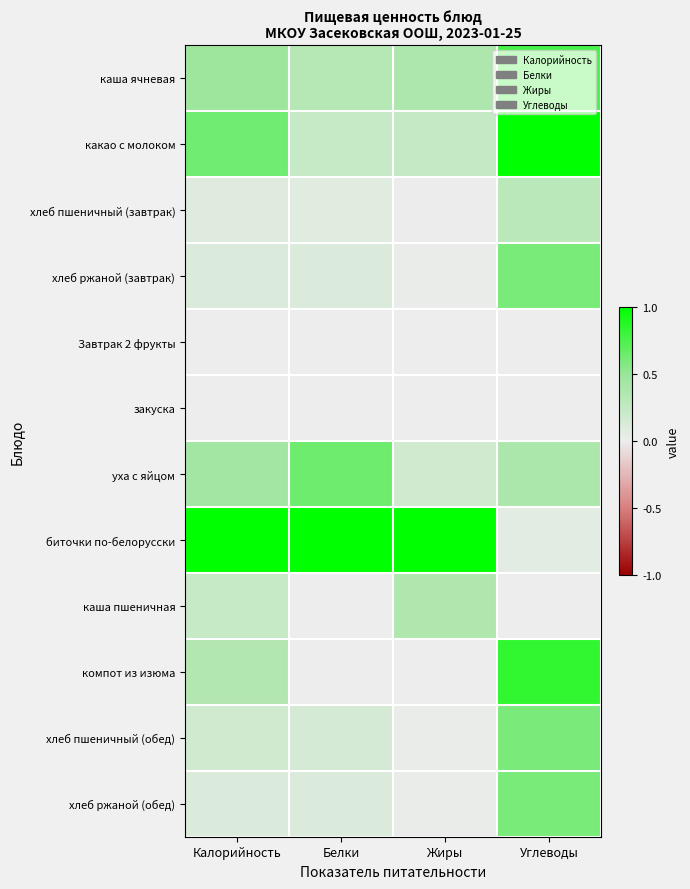

Which category has the highest value across all series?

Углеводы